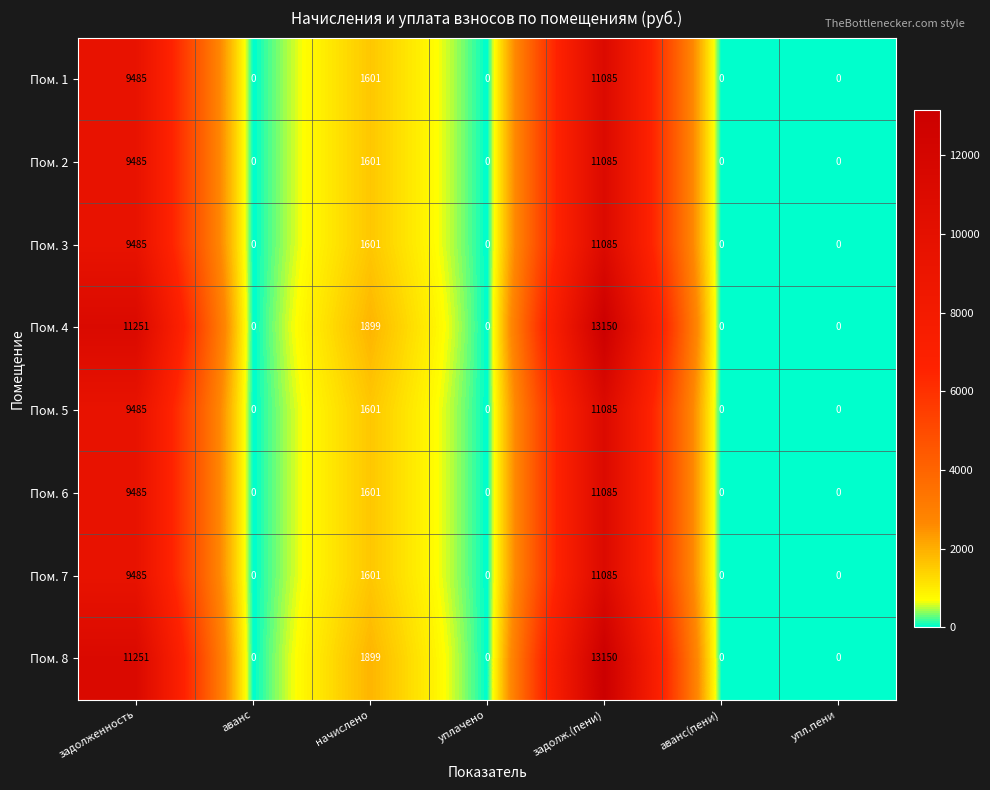

What is the maximum value shown in the chart?

13150